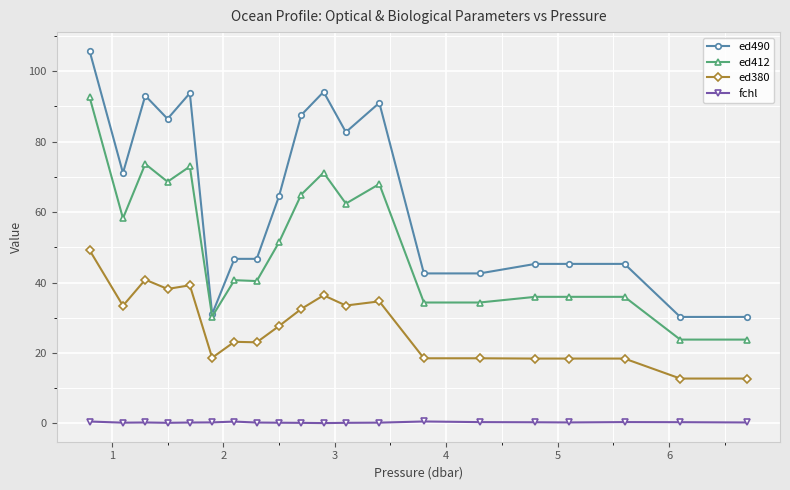

Rank the series by their maximum value, from highest to lowest.

ed490, ed412, ed380, fchl